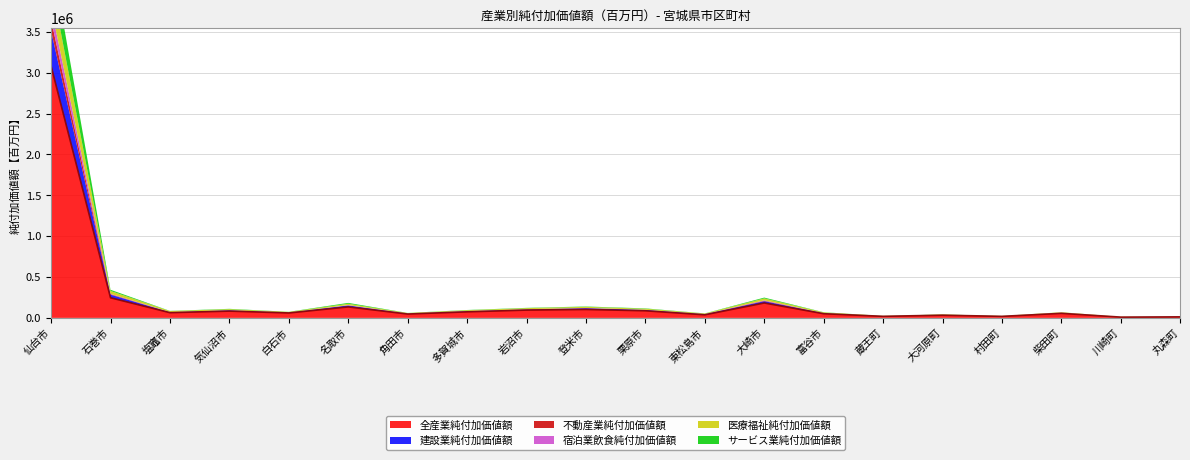

Rank the categories by 不動産業純付加価値額 value from lowest to highest.

塩竈市, 気仙沼市, 白石市, 名取市, 角田市, 多賀城市, 栗原市, 富谷市, 蔵王町, 村田町, 柴田町, 川崎町, 丸森町, 大河原町, 東松島市, 登米市, 岩沼市, 大崎市, 石巻市, 仙台市